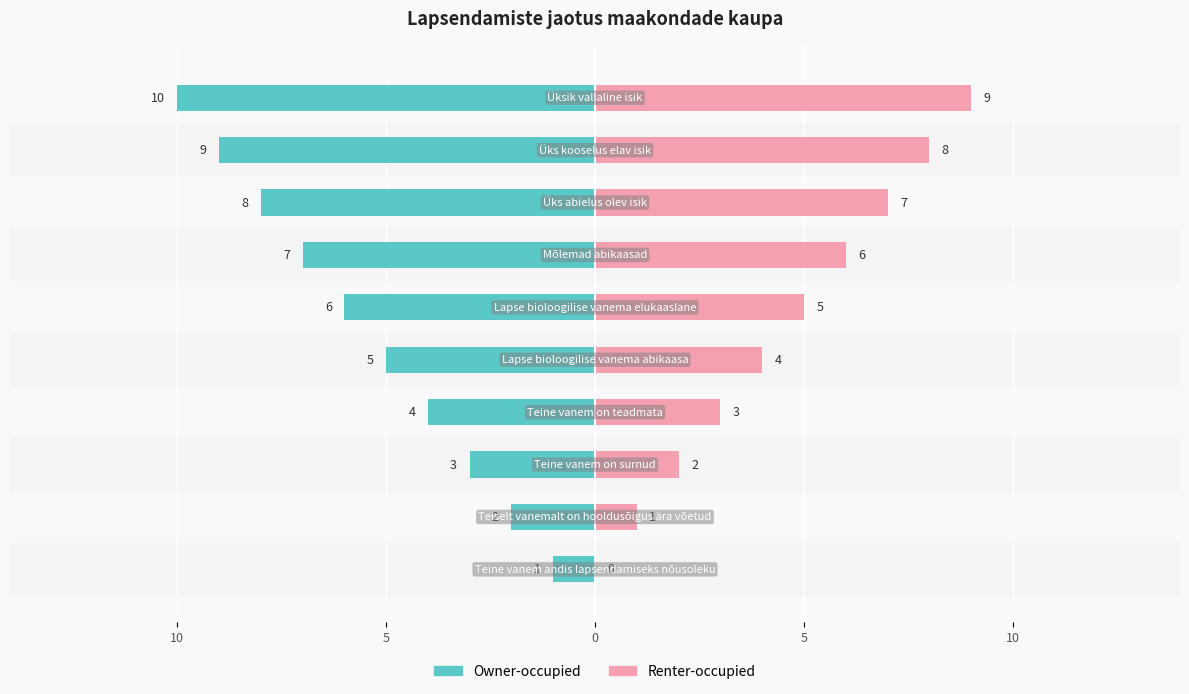

How many bars are there in each group?

2